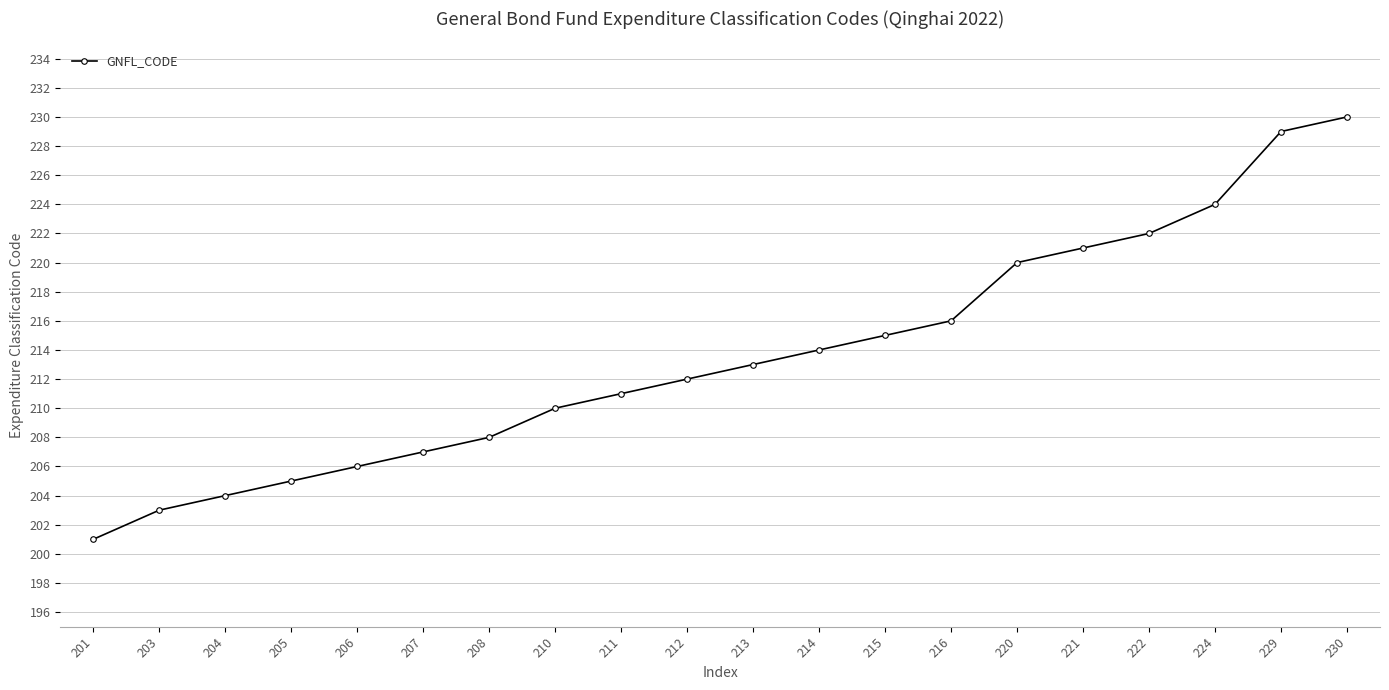

The value at 204 is 136. True or false?

False